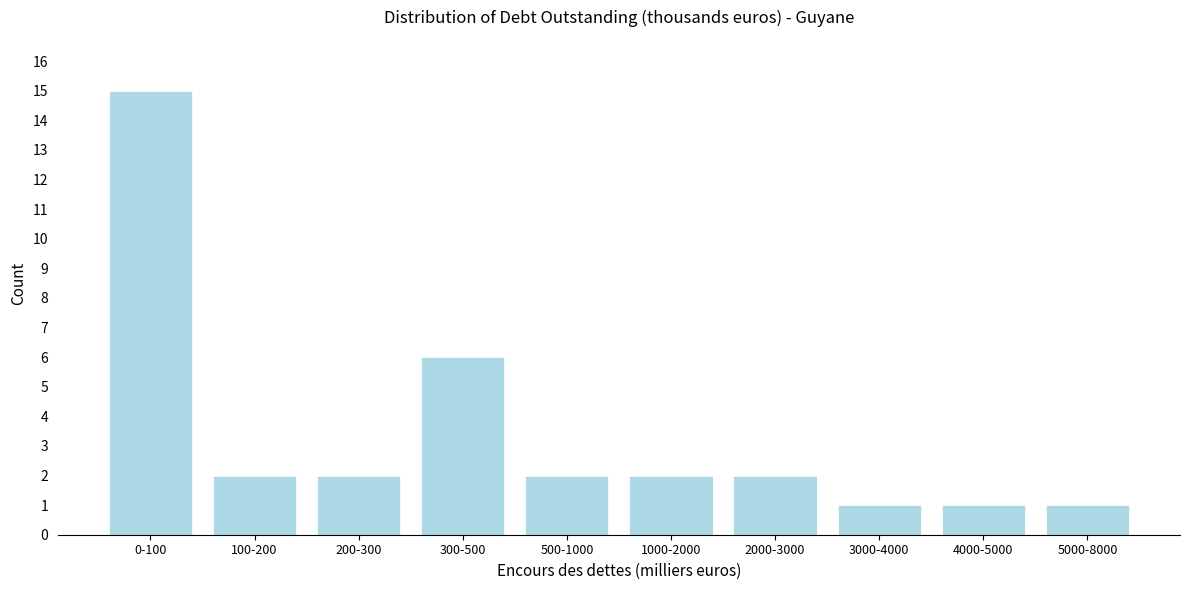

Reading left to right, what are all the values shown in this chart?

0-100=15	100-200=2	200-300=2	300-500=6	500-1000=2	1000-2000=2	2000-3000=2	3000-4000=1	4000-5000=1	5000-8000=1